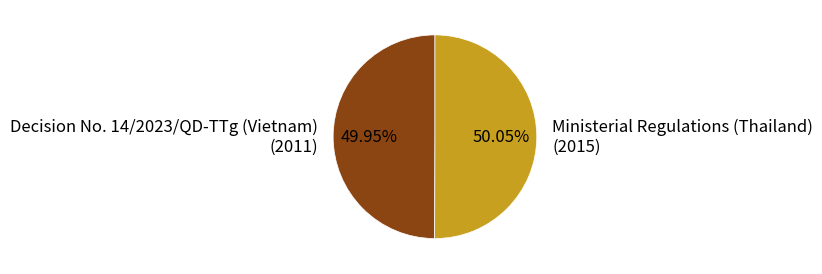

Is it true that Ministerial Regulations (Thailand) is 50% of the pie?

True